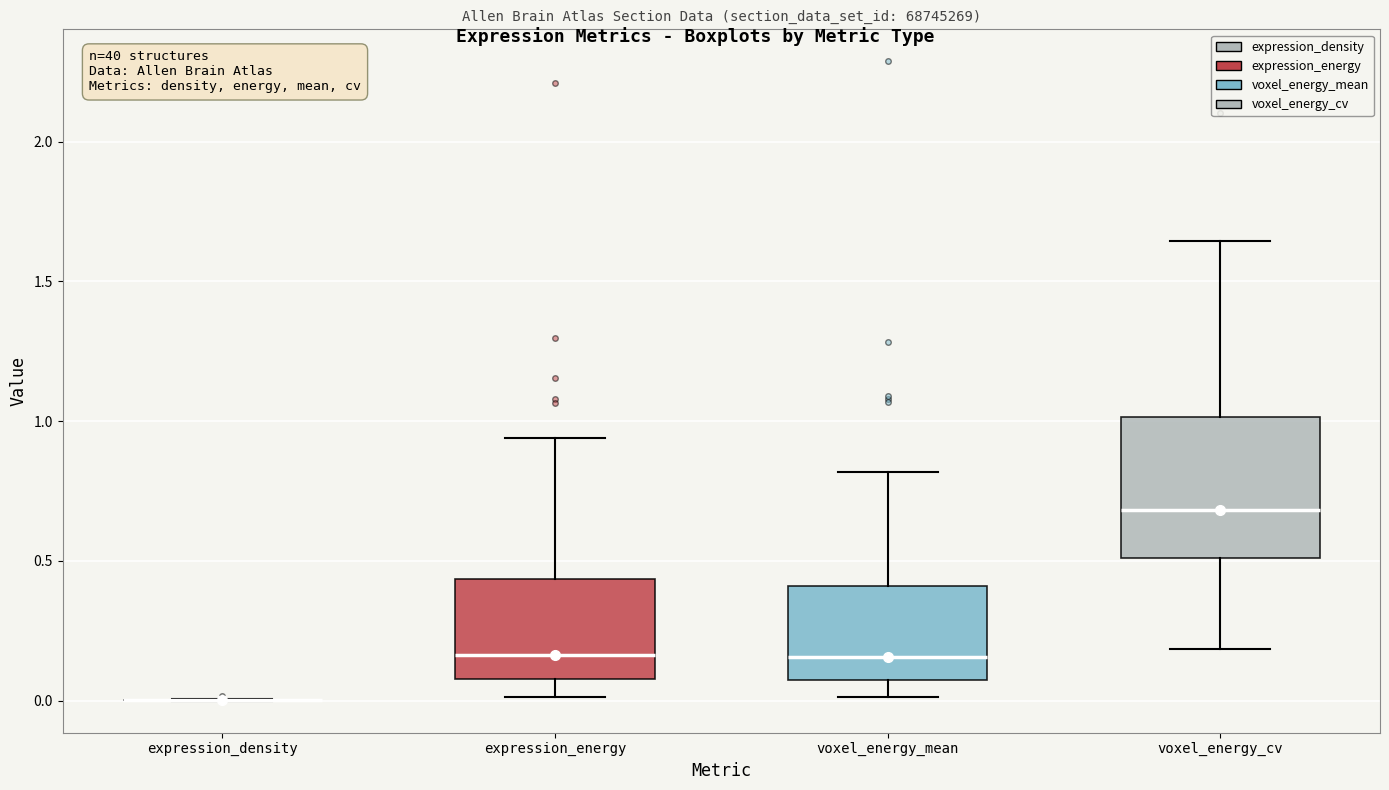

Where is the lower edge of the box for voxel_energy_mean on the y-axis? The values are not printed on the chart, so give them approximately, as read against the axis.

0.05